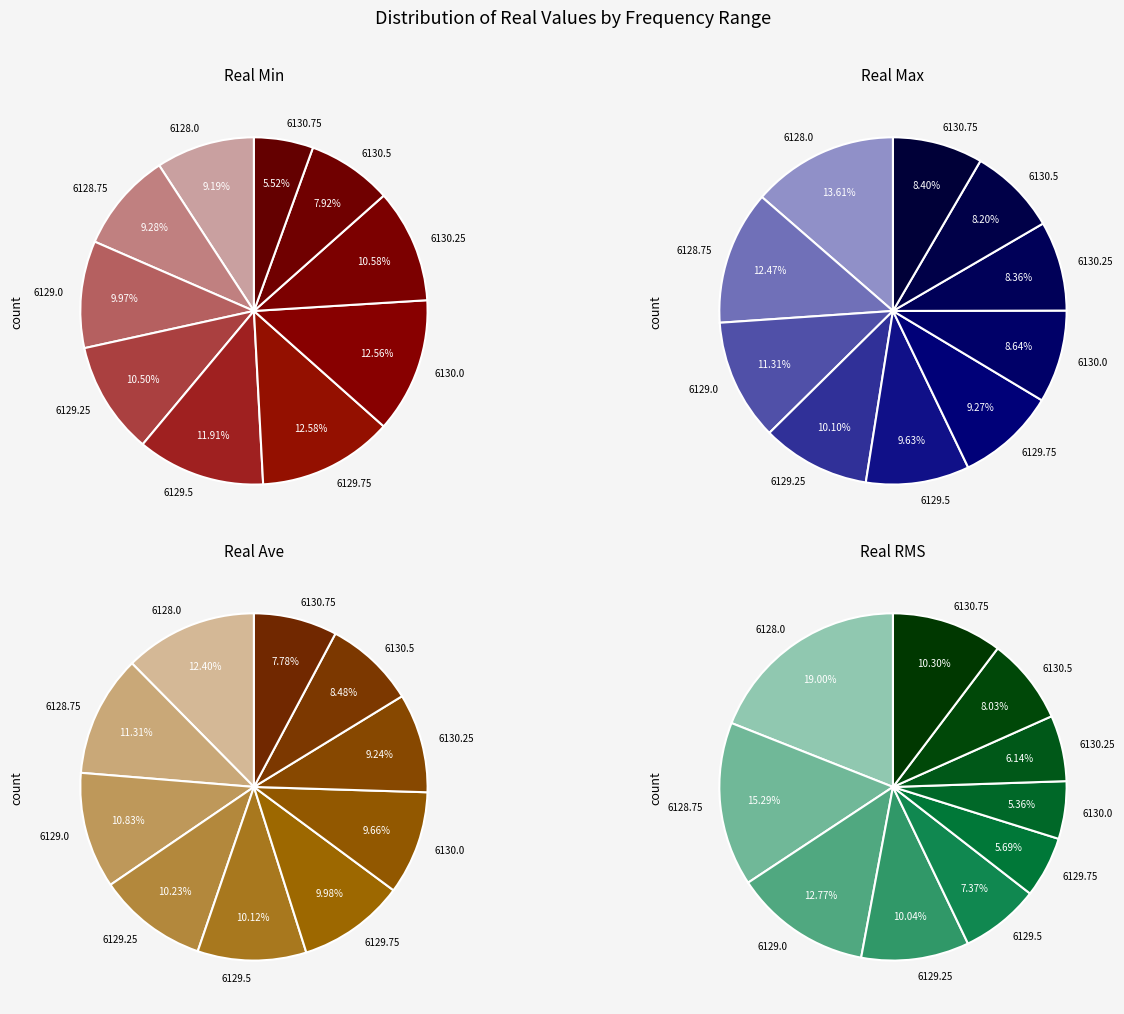

Count the number of slices in the pie.

10